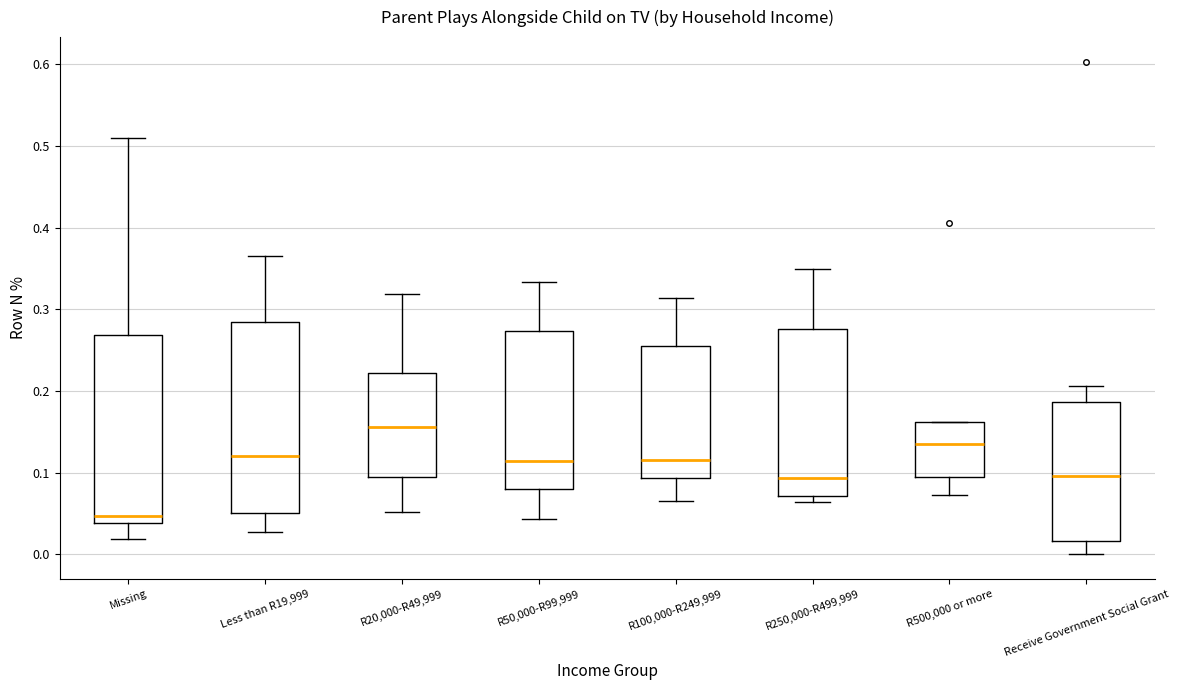

Reading left to right, transcribe this box plot: for each box, give where its median line is, the range the box spans, and where its two whiskers end, as read against the y-axis. The values are not printed on the chart, so give them approximately, as read against the axis.

Missing: median 0.05, box 0.04 to 0.27, whiskers 0.02 to 0.51
Less than R19,999: median 0.12, box 0.05 to 0.28, whiskers 0.03 to 0.37
R20,000-R49,999: median 0.16, box 0.10 to 0.22, whiskers 0.05 to 0.32
R50,000-R99,999: median 0.11, box 0.08 to 0.27, whiskers 0.04 to 0.33
R100,000-R249,999: median 0.12, box 0.09 to 0.26, whiskers 0.07 to 0.31
R250,000-R499,999: median 0.09, box 0.07 to 0.28, whiskers 0.06 to 0.35
R500,000 or more: median 0.14, box 0.09 to 0.16, whiskers 0.07 to 0.16
Receive Government Social Grant: median 0.10, box 0.02 to 0.19, whiskers 0.00 to 0.21